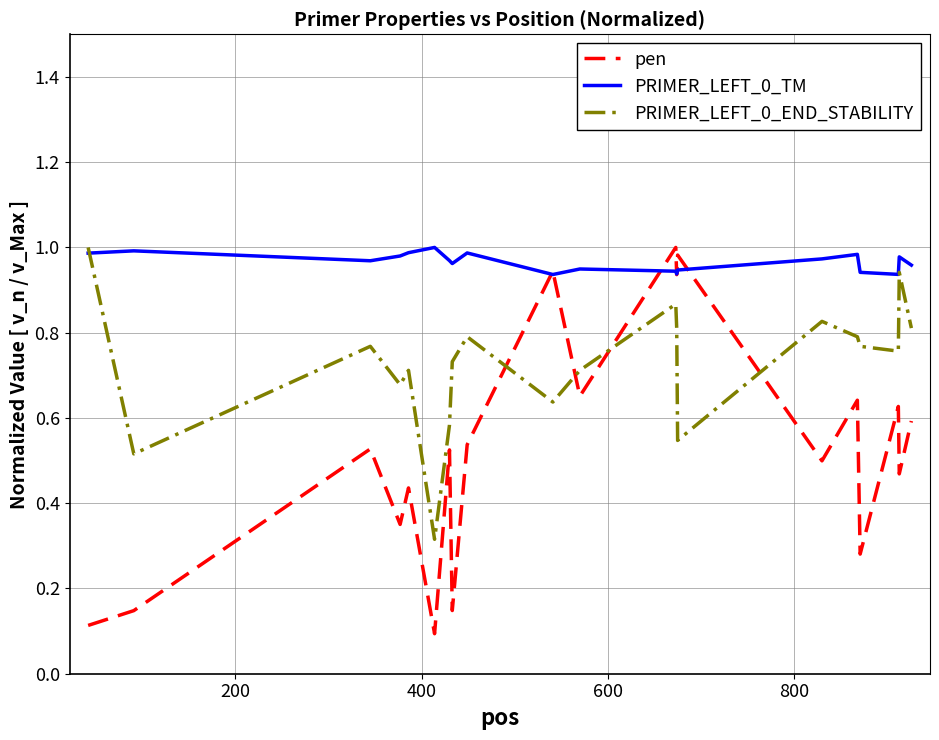

How many intersections are there between PRIMER_LEFT_0_END_STABILITY and pen?

4